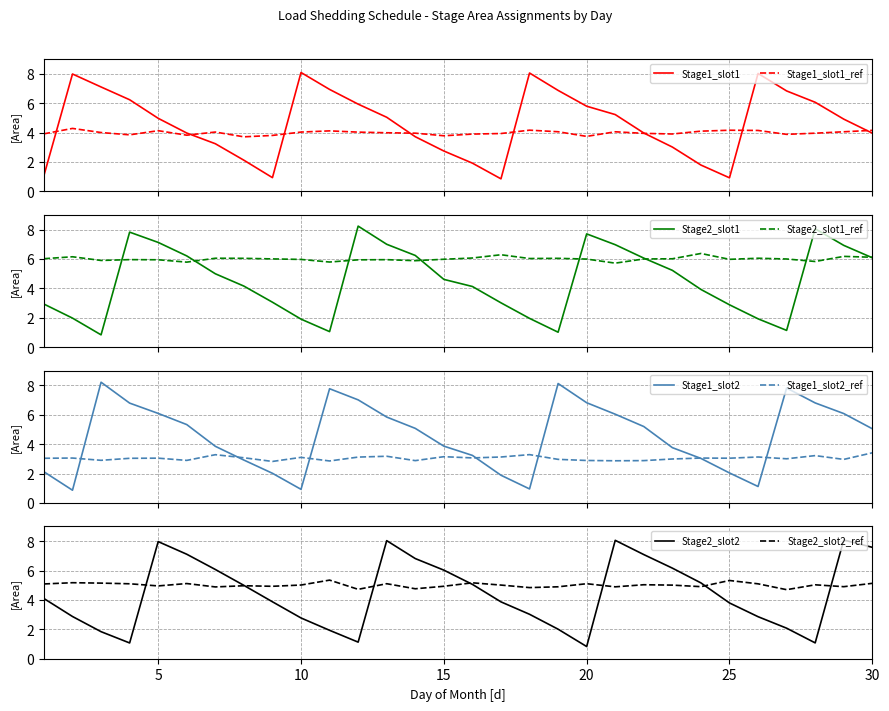

What is the maximum value for Stage1_slot1_ref?

4.3